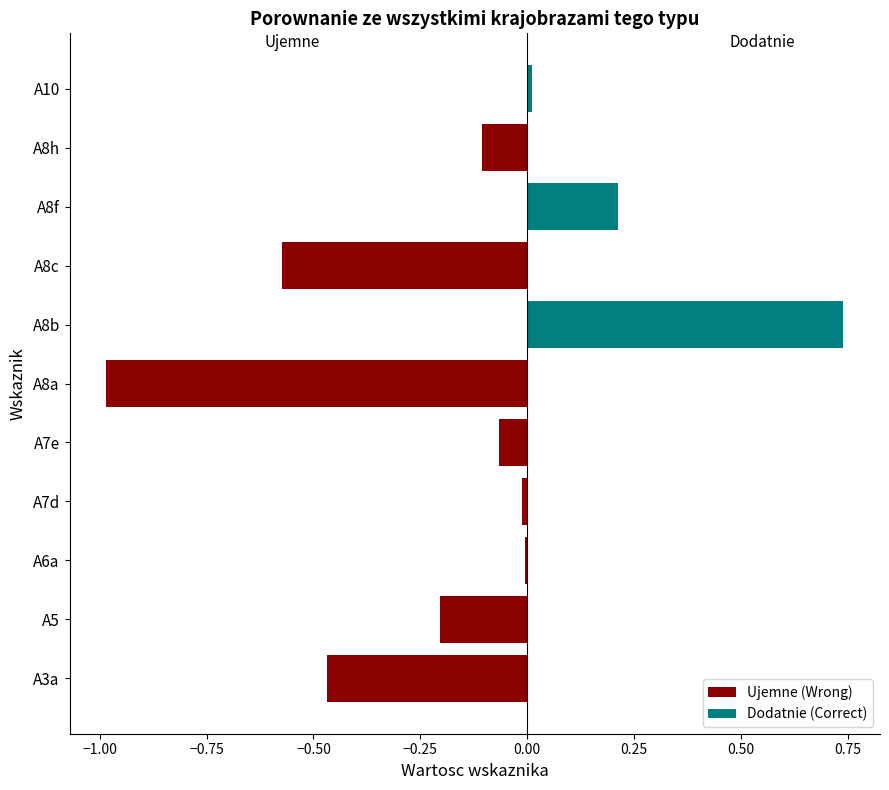

Which series changed the most between A8f and A8h?

Dodatnie (Correct)